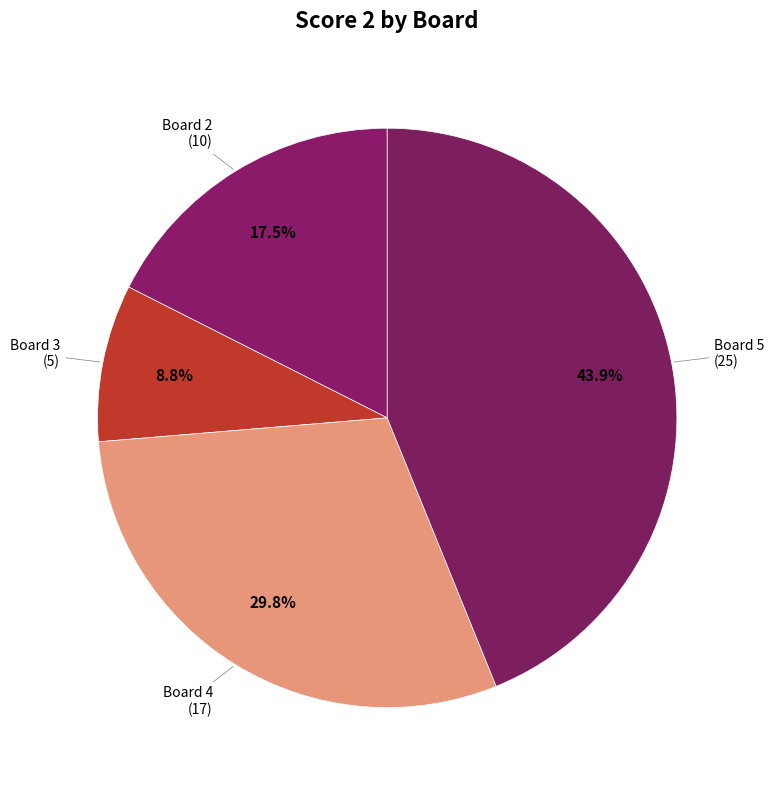

Which slice is the largest?

Board 5